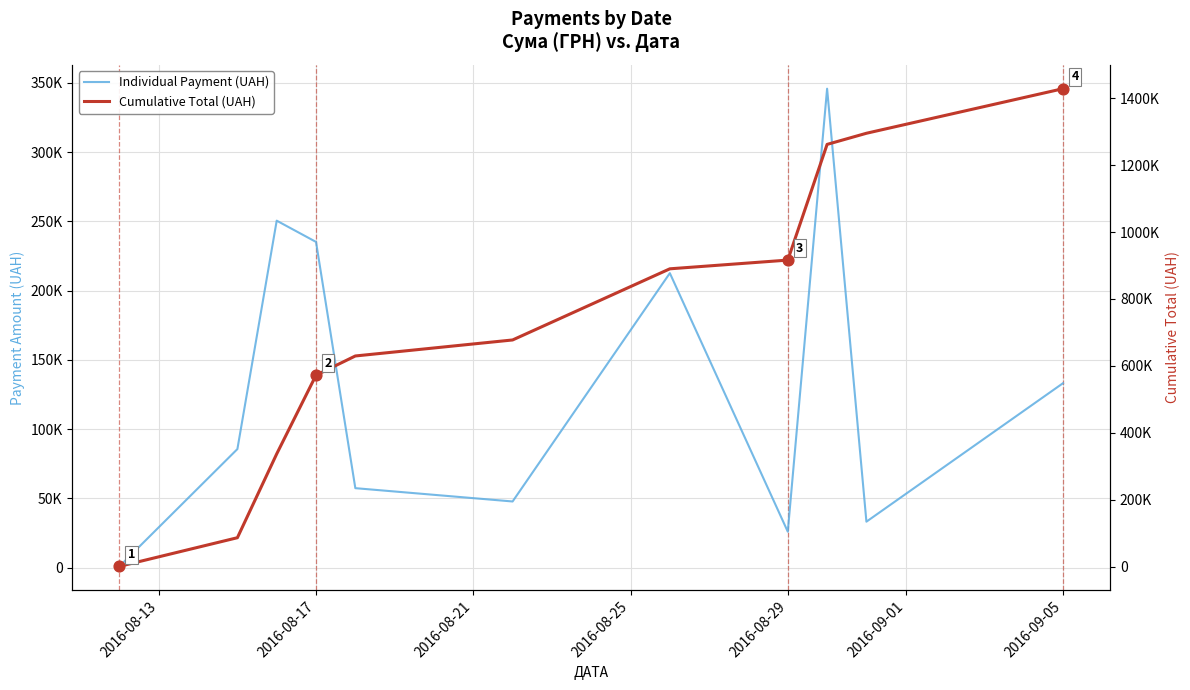

Which series reaches the maximum Y coordinate?

Cumulative Total (UAH)